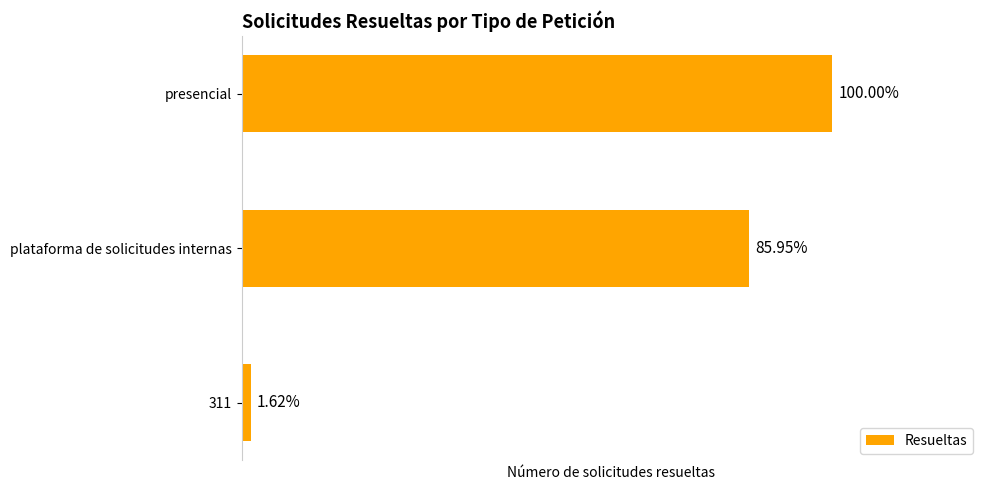

Rank the categories by value from highest to lowest.

2, 1, 0